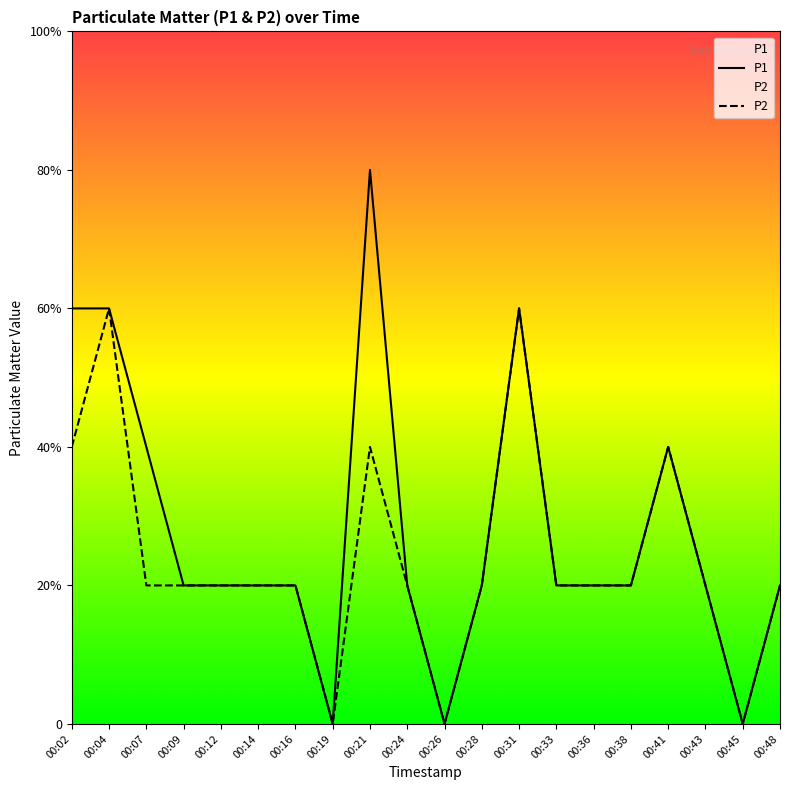

True or false: P1 has more than 2 interior local peaks.

True